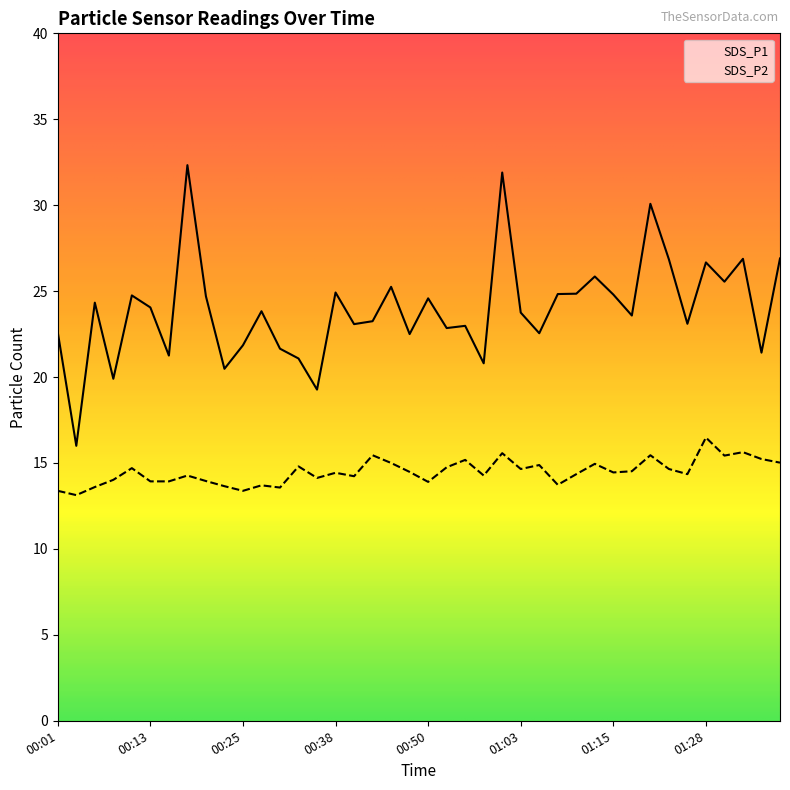

True or false: SDS_P2 and SDS_P1 intersect in this chart.

False